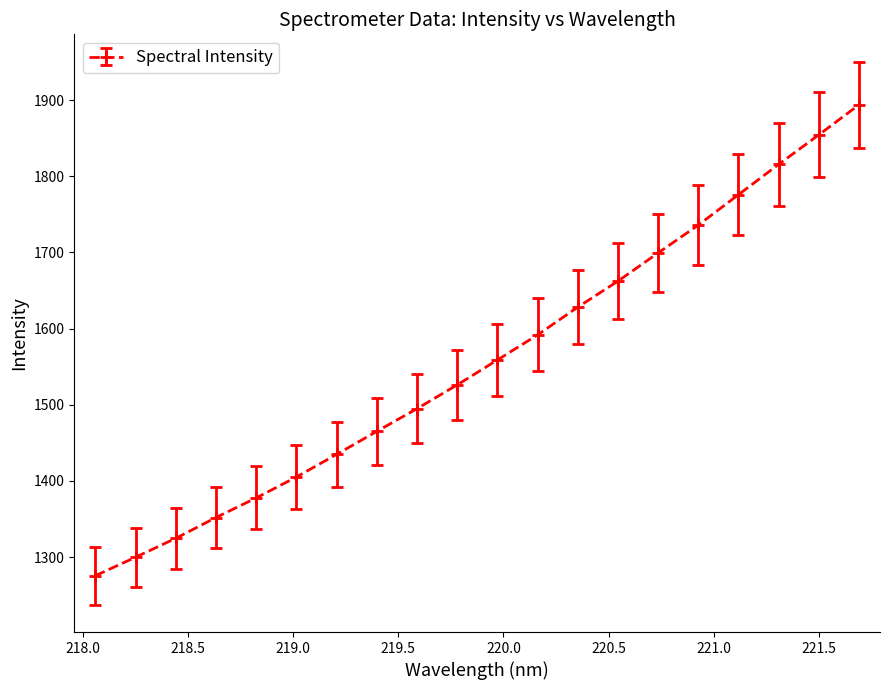

What is the value of the 3rd point from the left?

1324.6